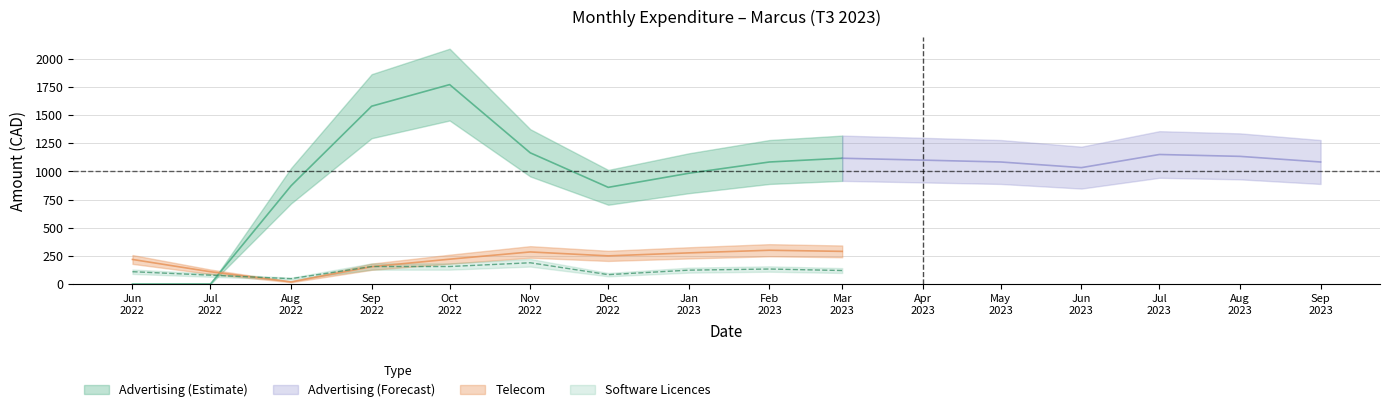

How many data points in Advertising are above 288?

8